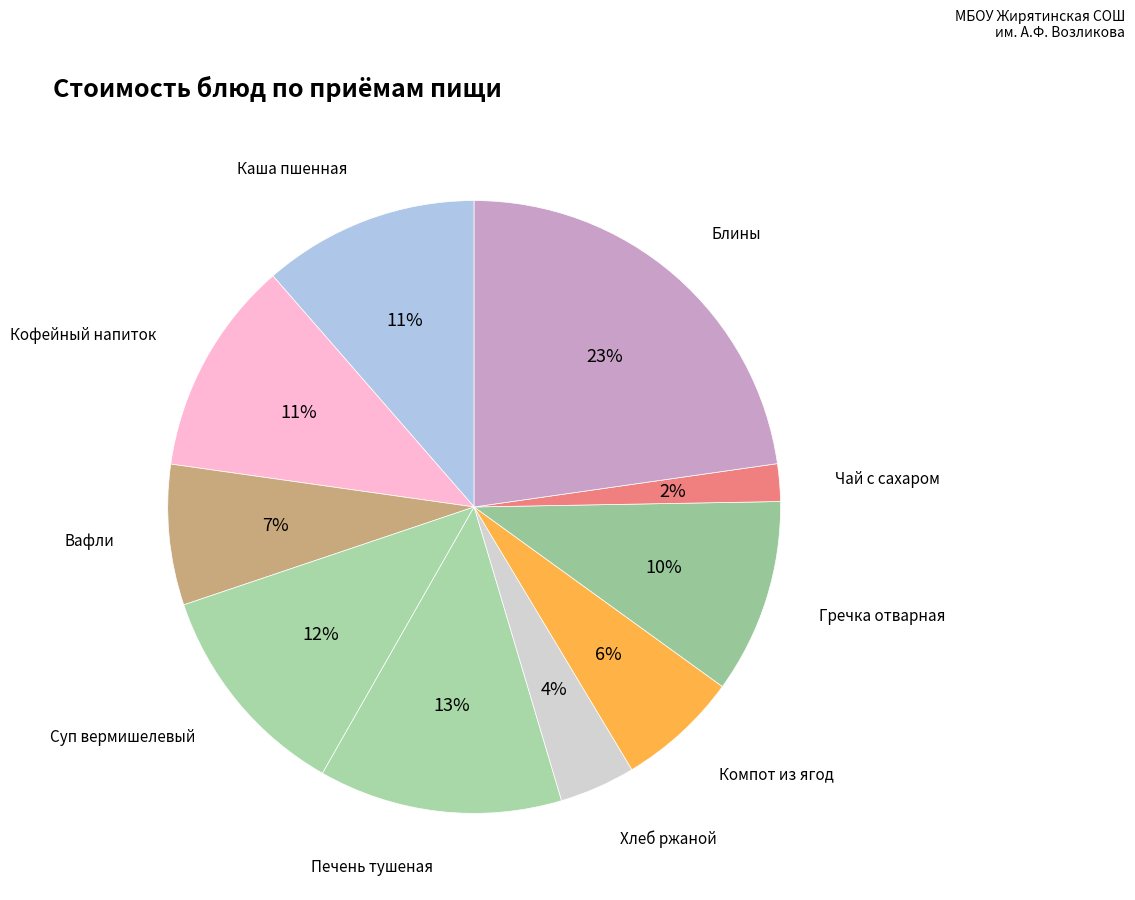

To the nearest percent, what percentage of the pie is Компот из ягод?

6%